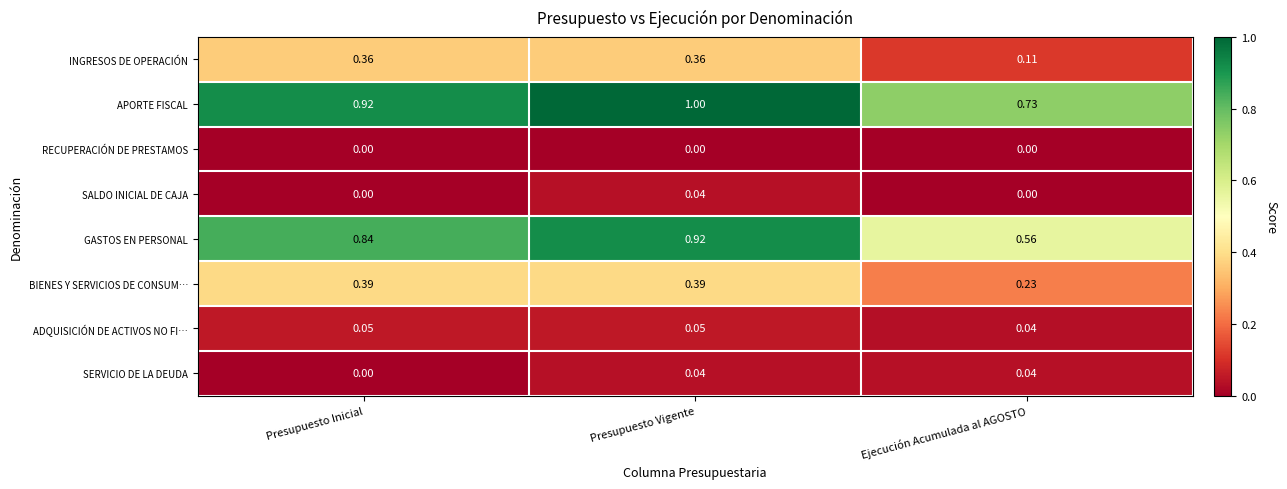

Rank the categories by GASTOS EN PERSONAL value from lowest to highest.

Ejecución Acumulada al AGOSTO, Presupuesto Inicial, Presupuesto Vigente